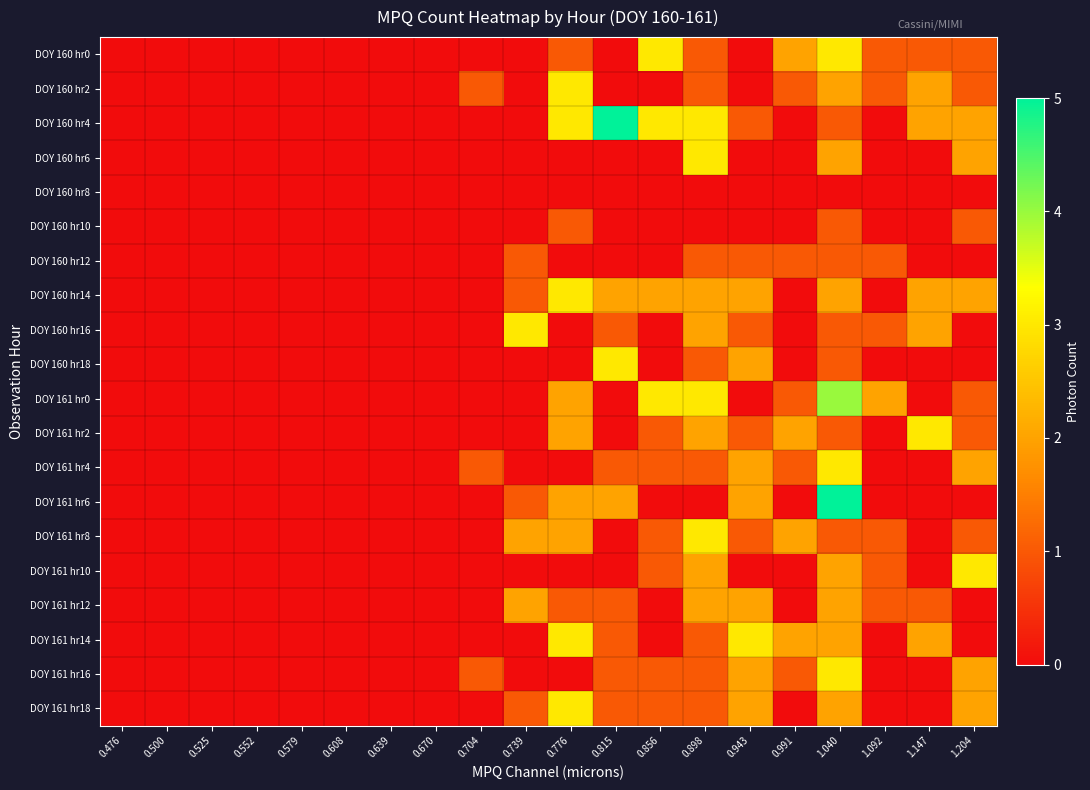

How many distinct data groups are displayed?

20